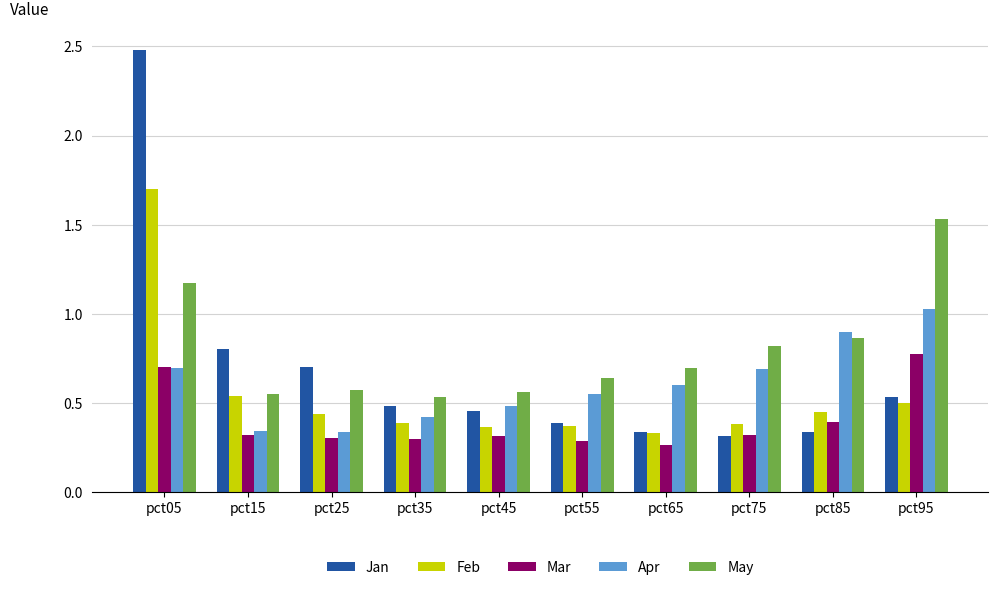

What is the difference between the maximum and minimum values in the Jan series?

2.2